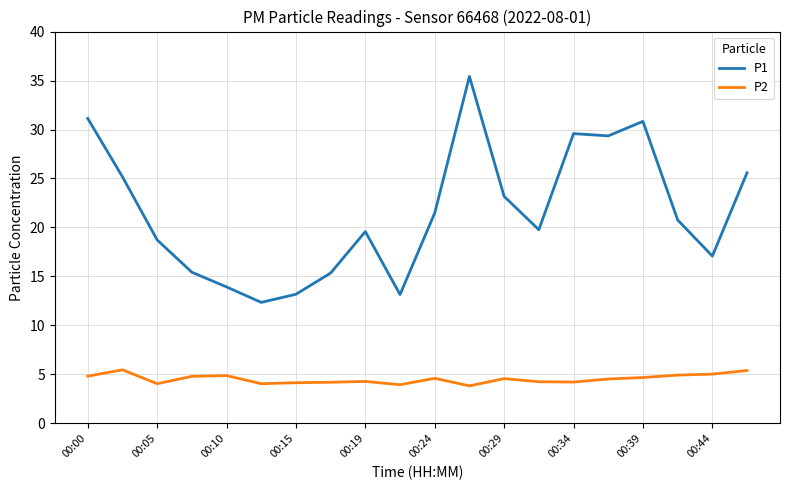

What is the minimum value shown in the chart?

3.8